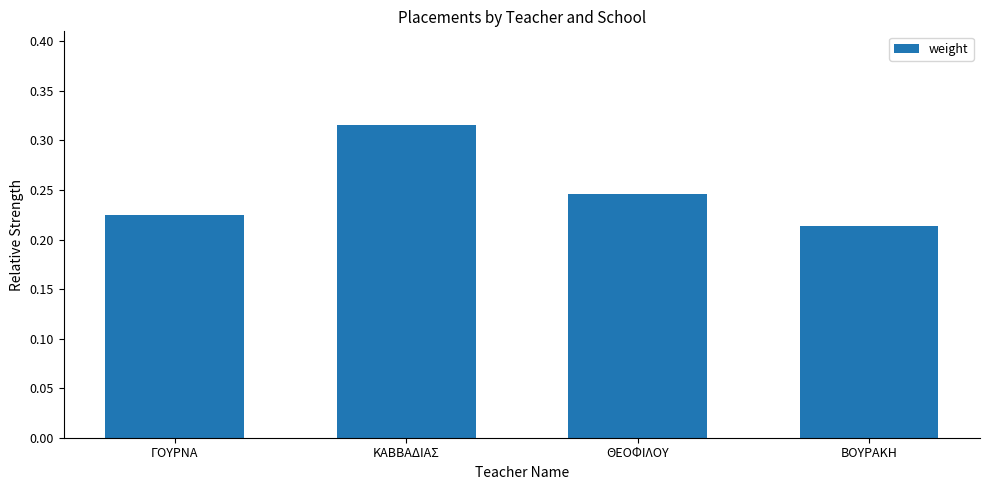

What is the sum of the values at ΚΑΒΒΑΔΙΑΣ and ΓΟΥΡΝΑ?

0.5